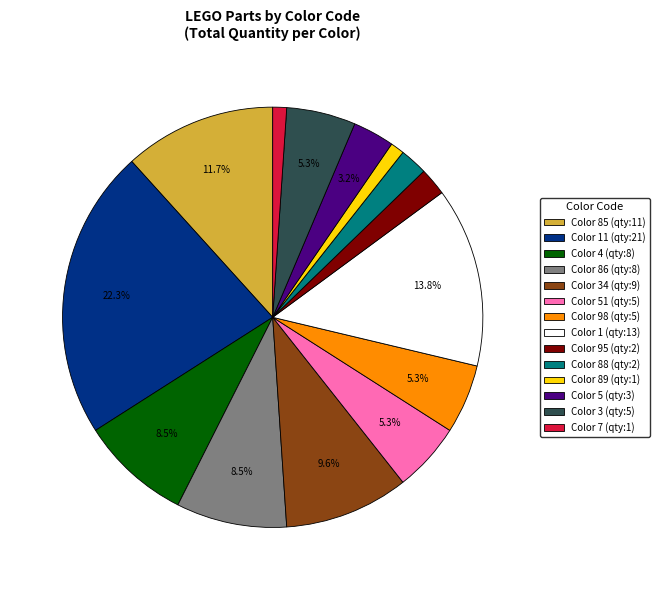

To the nearest percent, what is the difference between the largest and smallest slice percentages?

21%